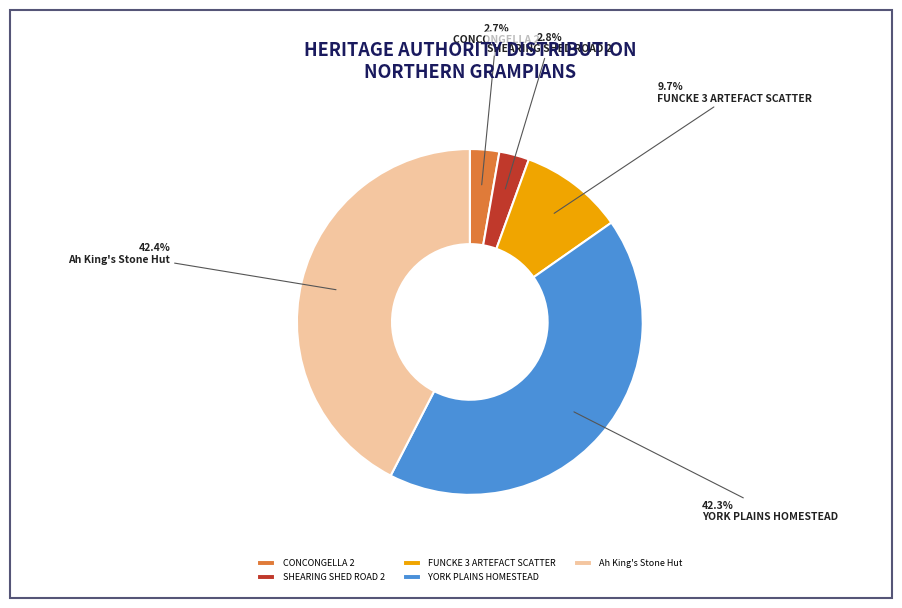

To the nearest percent, what is the difference between the largest and smallest slice percentages?

40%